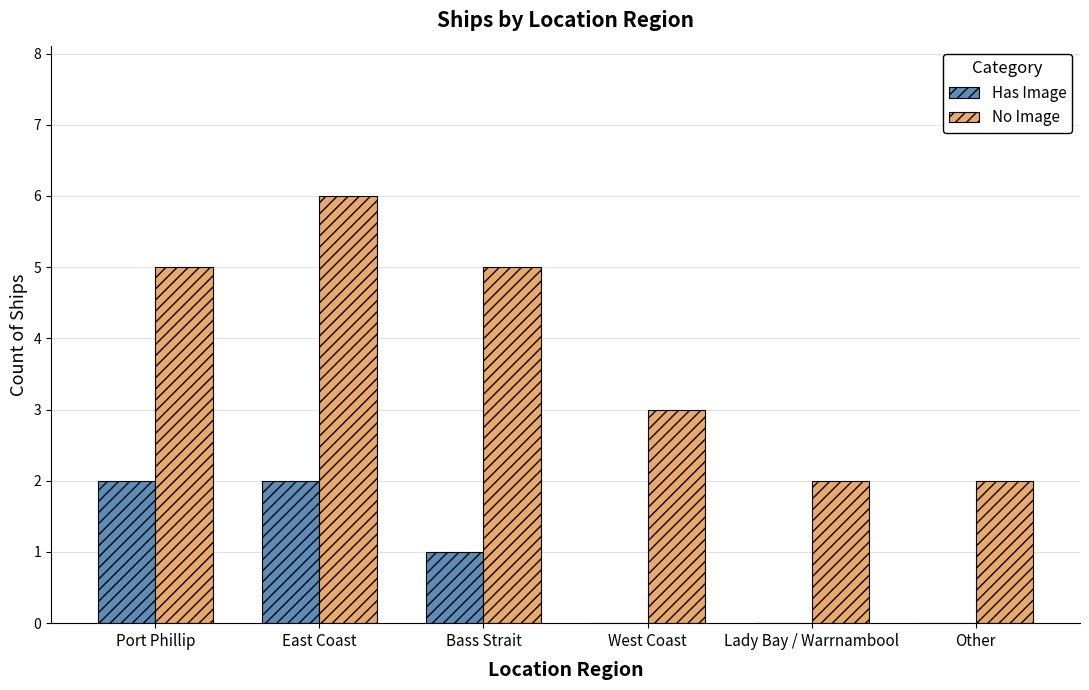

Are the bars horizontal?

No